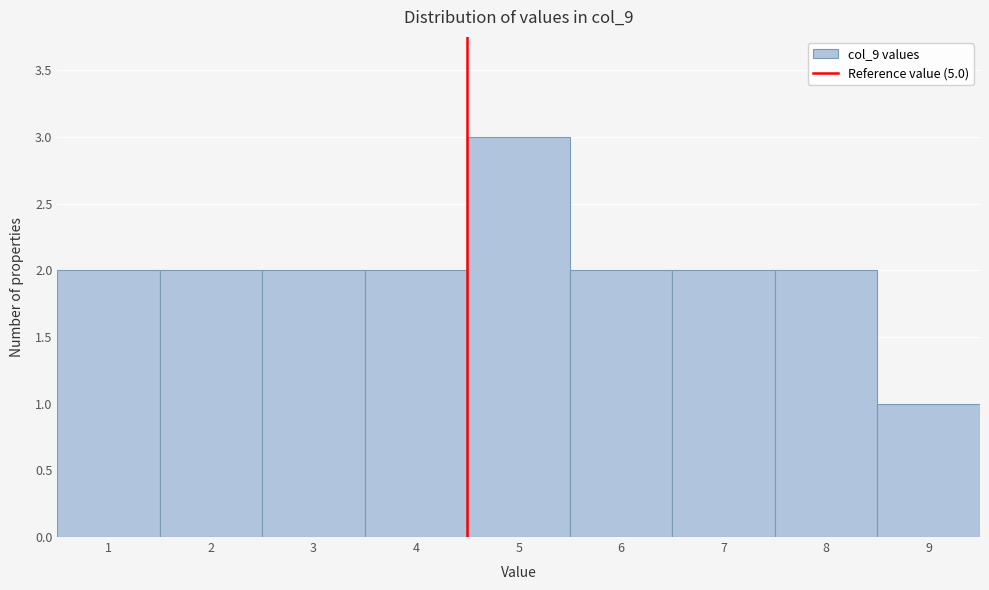

Reading right to left, transcribe all the data shown in this chart.

9=1	8=2	7=2	6=2	5=3	4=2	3=2	2=2	1=2